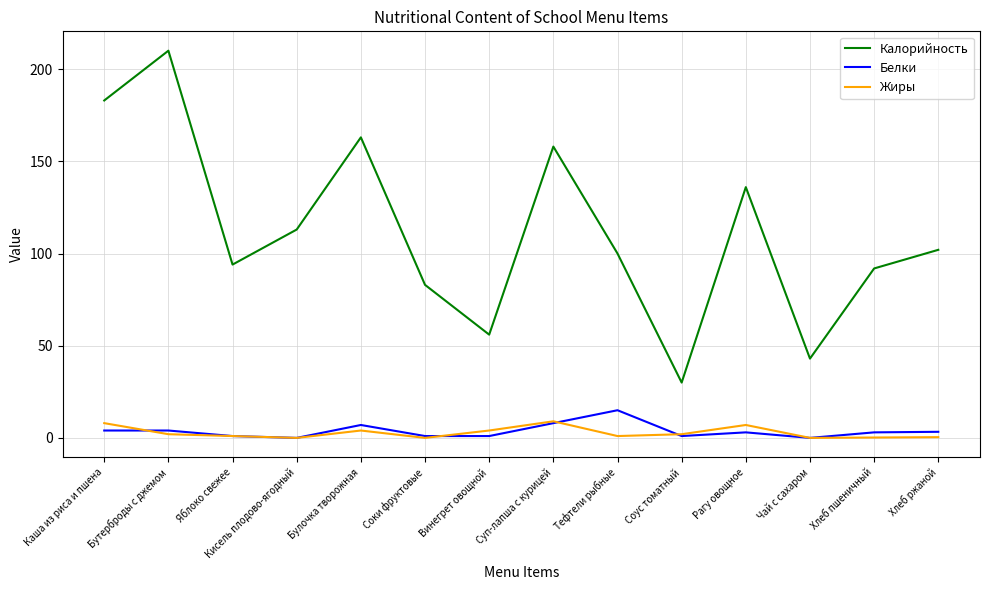

What is the average value of the Калорийность series?

111.6